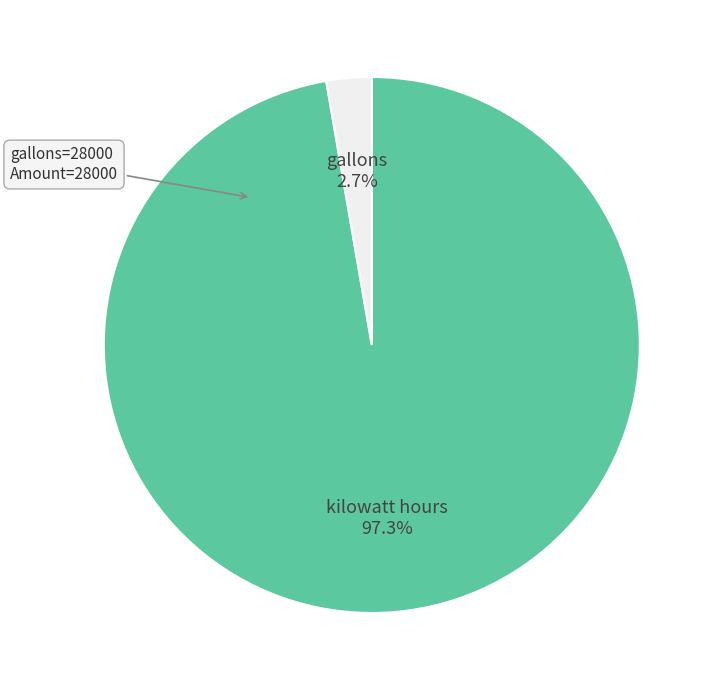

How many slices are in this pie chart?

2